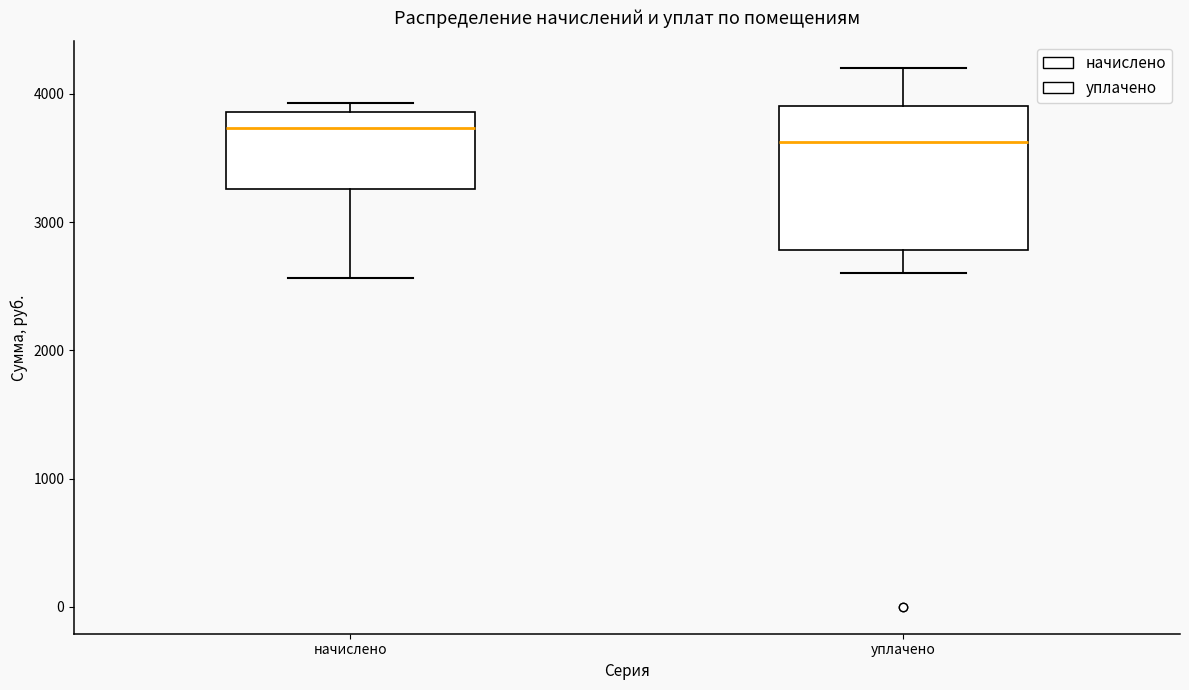

Where is the lower edge of the box for начислено on the y-axis? The values are not printed on the chart, so give them approximately, as read against the axis.

3300